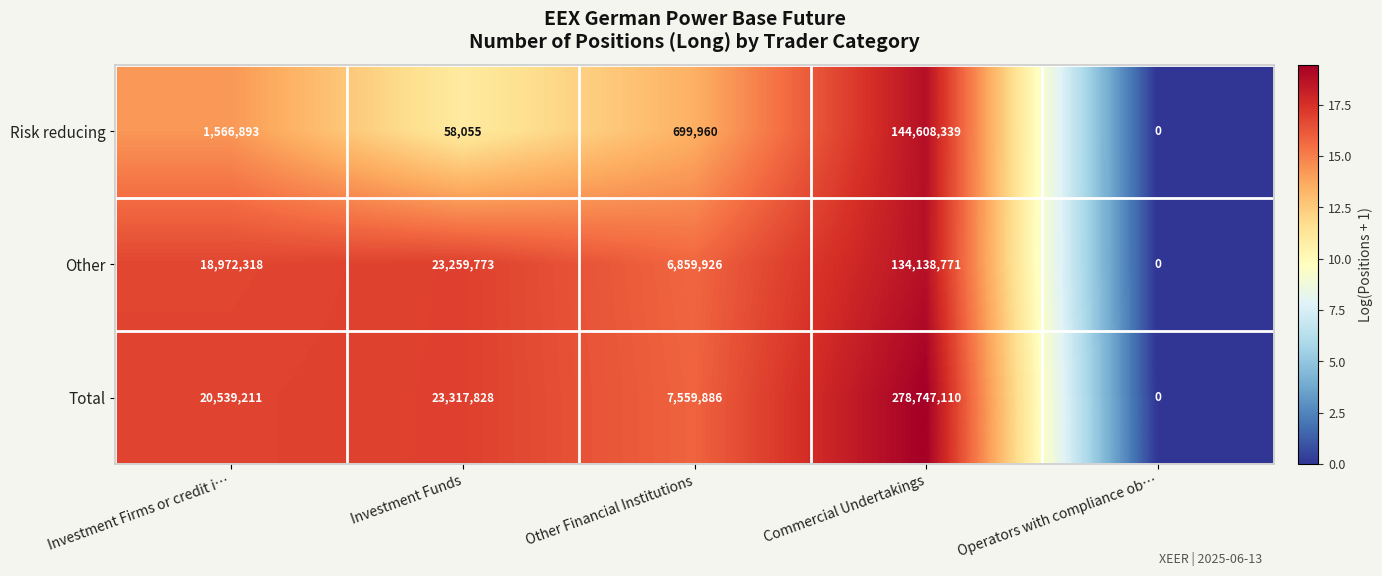

Read the Risk reducing value at Other Financial Institutions, to the nearest 10.

699960